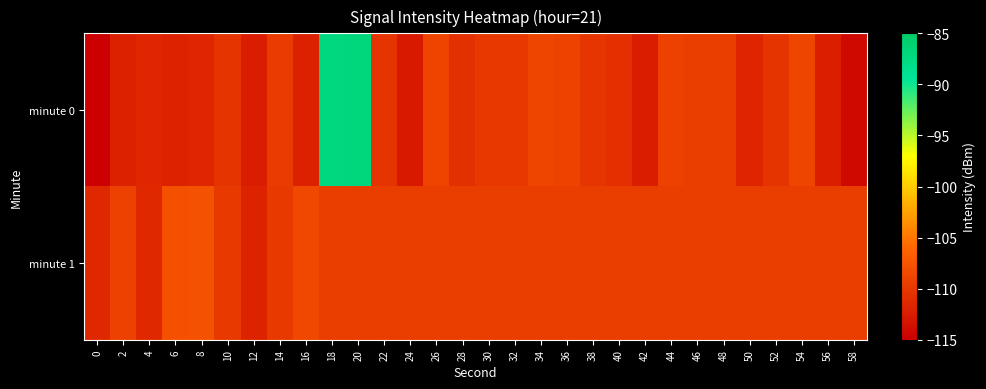

At 28, list the series in order from smallest to largest.

minute 0, minute 1